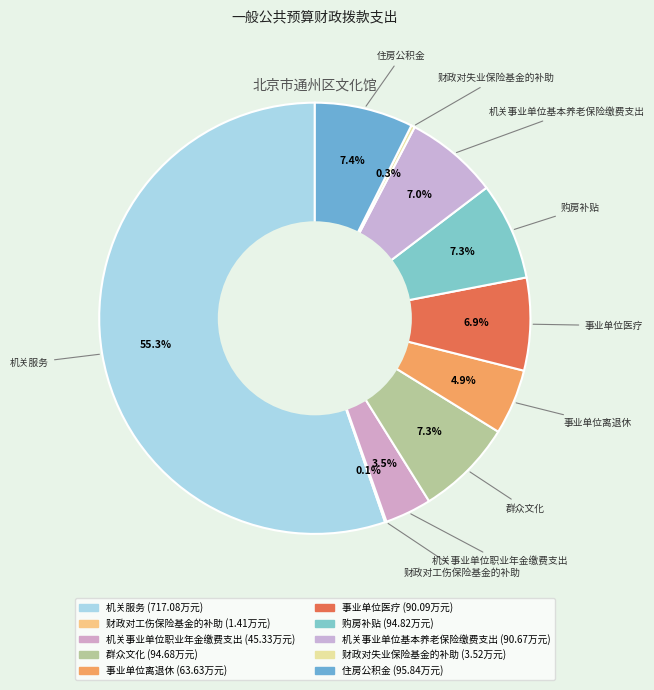

Between 事业单位离退休 and 住房公积金, which is larger?

住房公积金